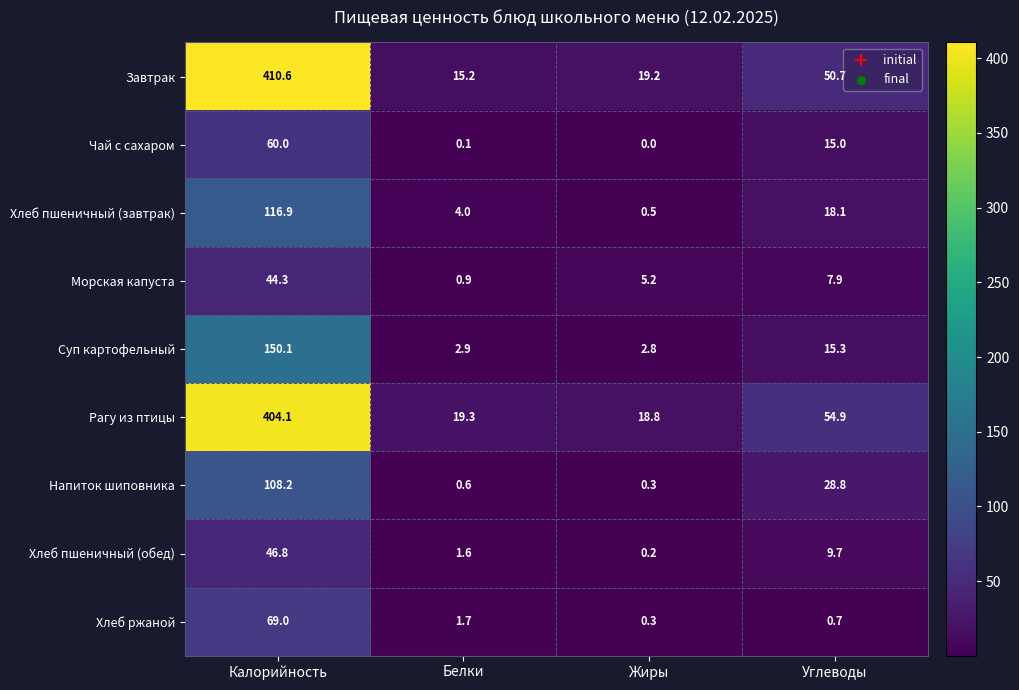

Is it true that Суп картофельный equals 2.9 at Белки?

True